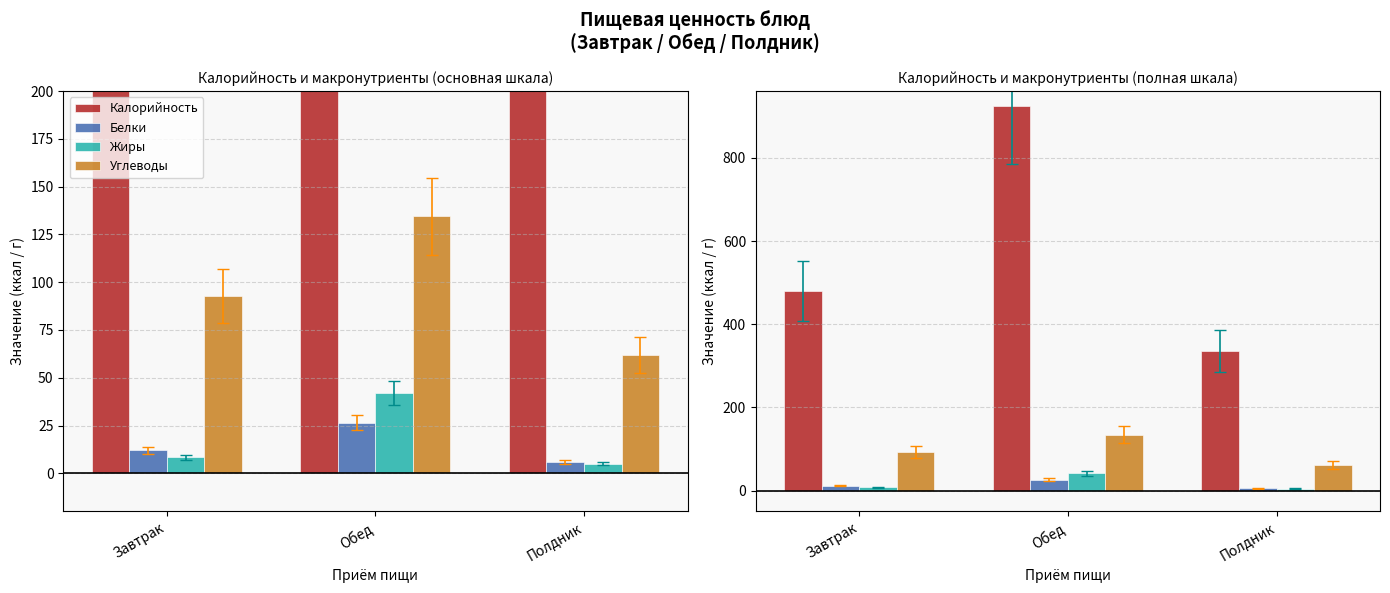

What is the maximum value shown in the chart?

924.6